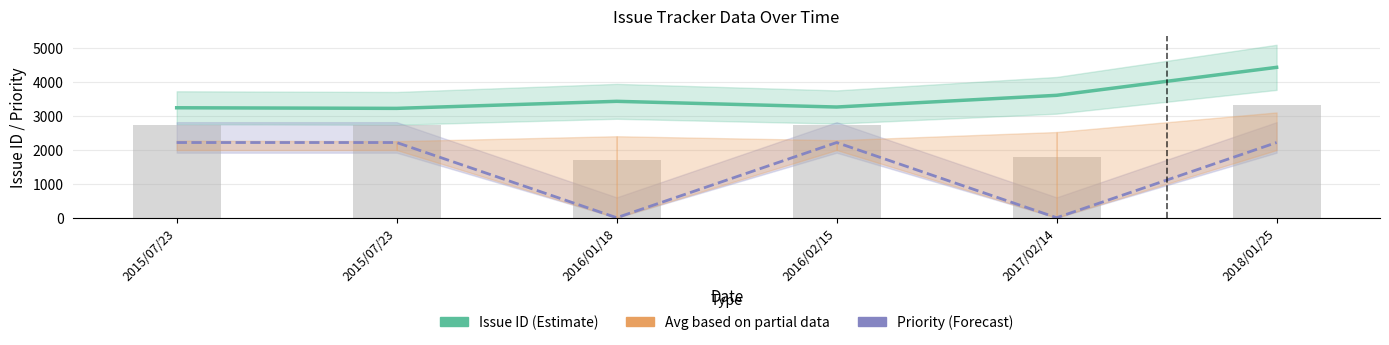

Rank the series at 2018/01/25 from lowest to highest value.

Priority (scaled), Avg (partial), Issue ID